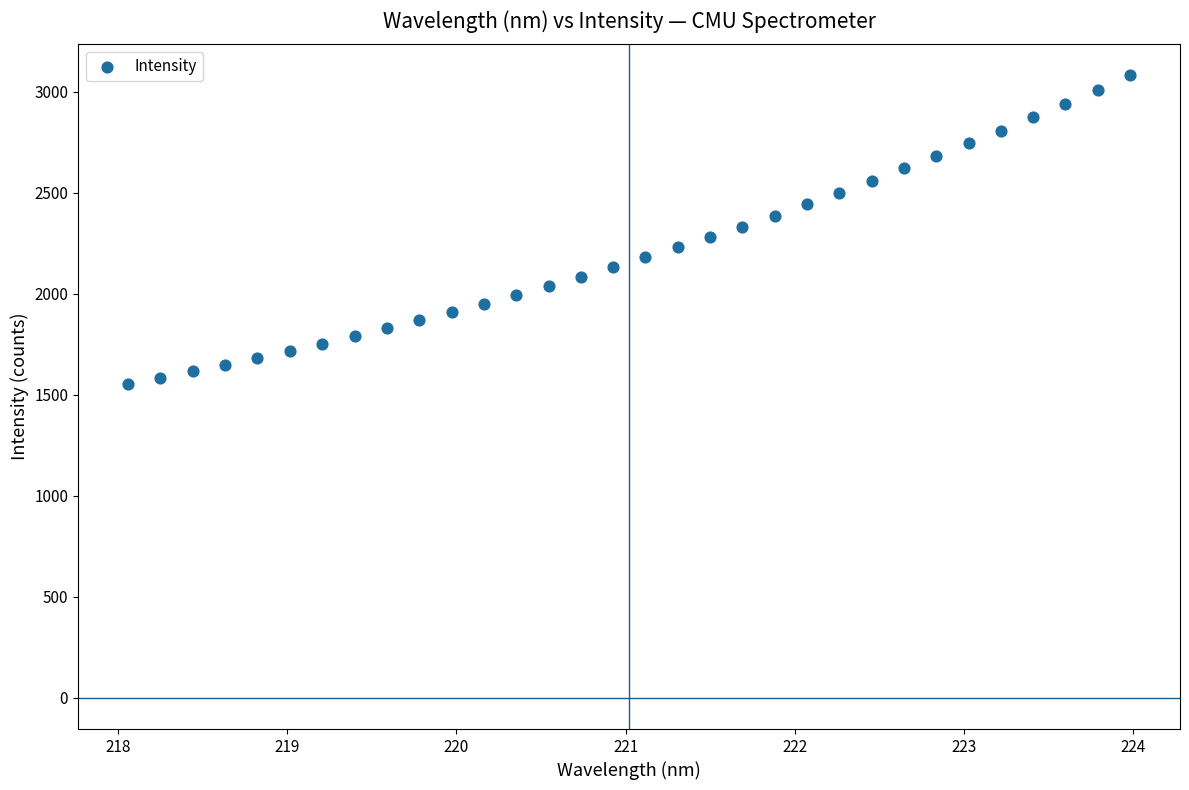

What is the range of Y values (max minus min)?

1525.7